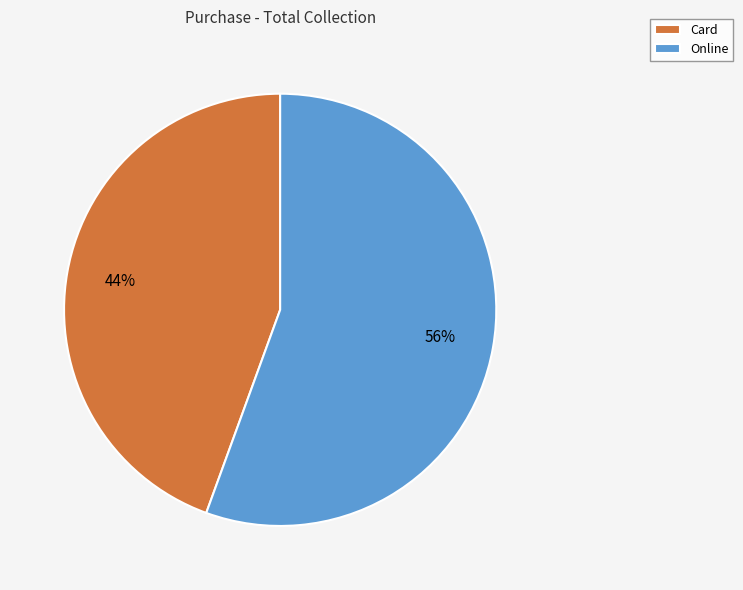

Count the number of slices in the pie.

2